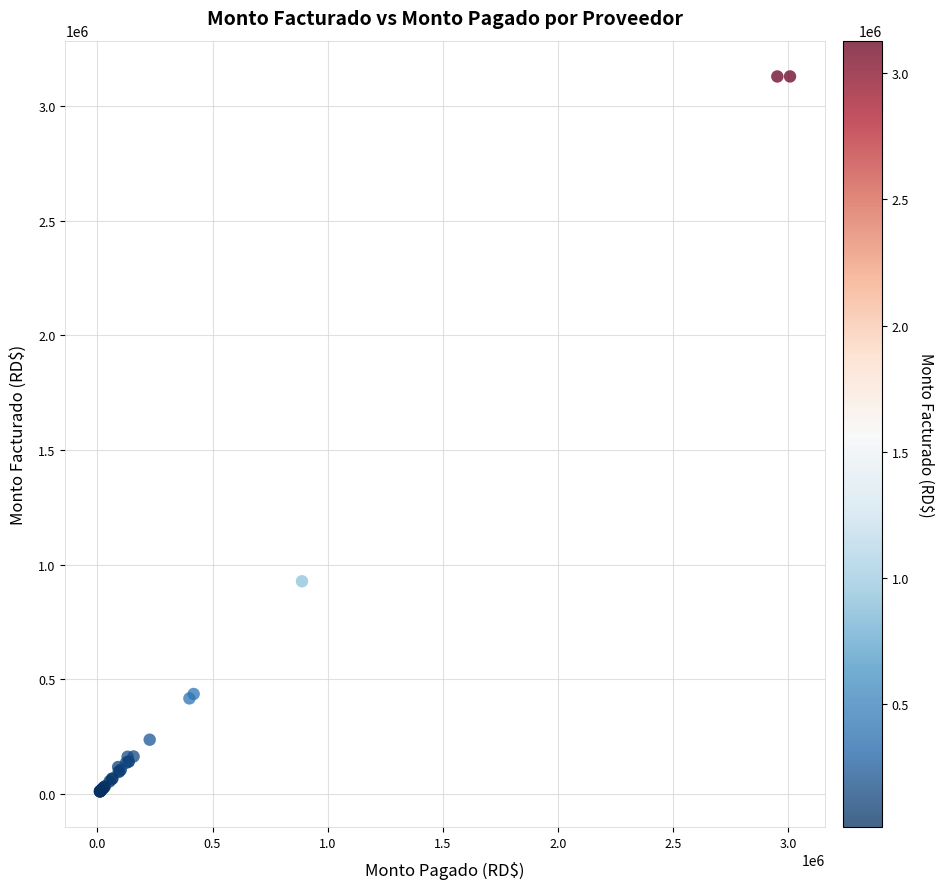

What Y value in the scatter plot is closest to 1570573?

928003.5